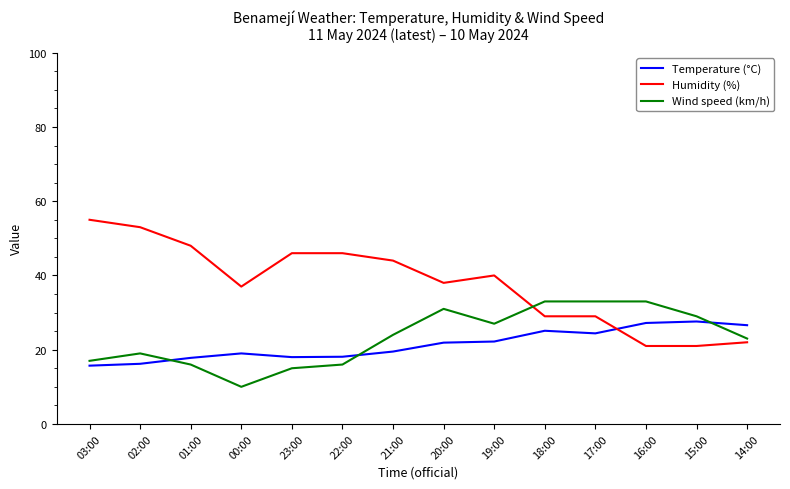

What is the sum of the Temperature (°C) values at 21:00 and 22:00?

37.6